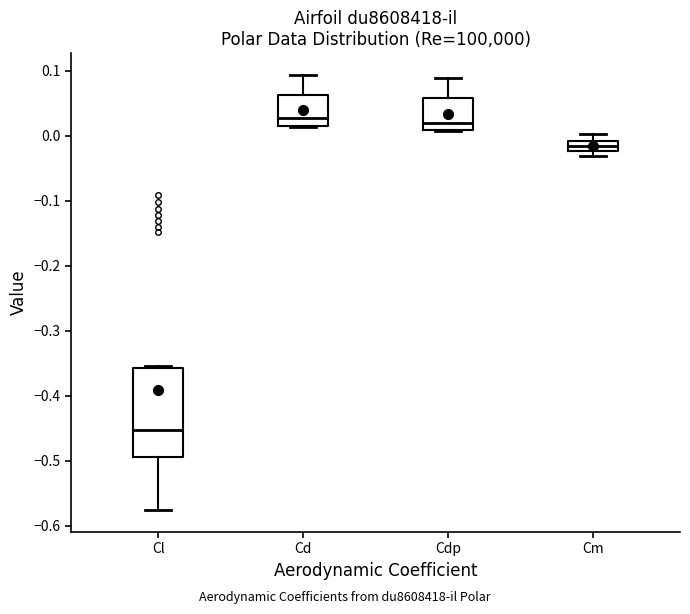

Where does the lower whisker of the box for Cl end on the y-axis? The values are not printed on the chart, so give them approximately, as read against the axis.

-0.58